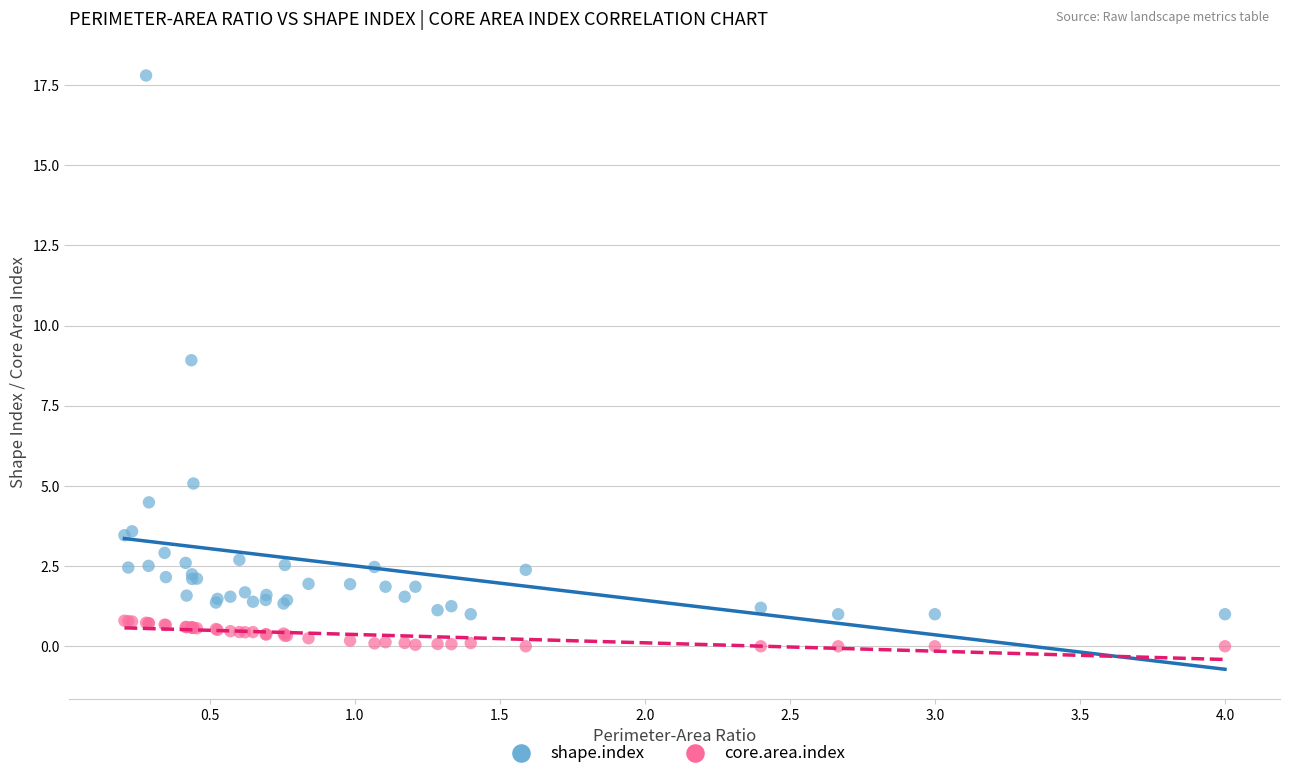

What are all the series names shown in the legend?

shape.index, core.area.index